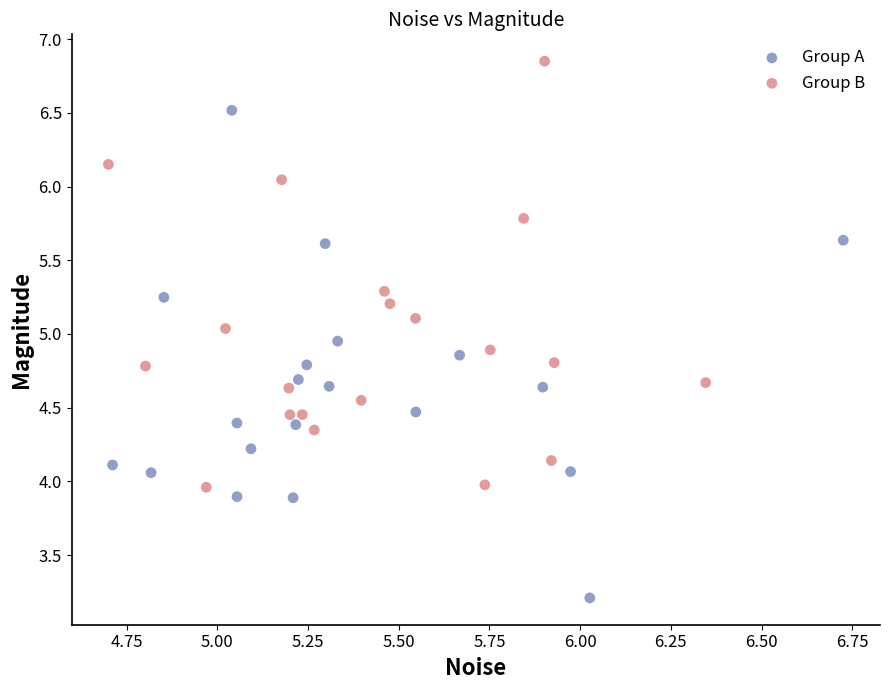

Which series has the largest Y range (max minus min)?

Group A